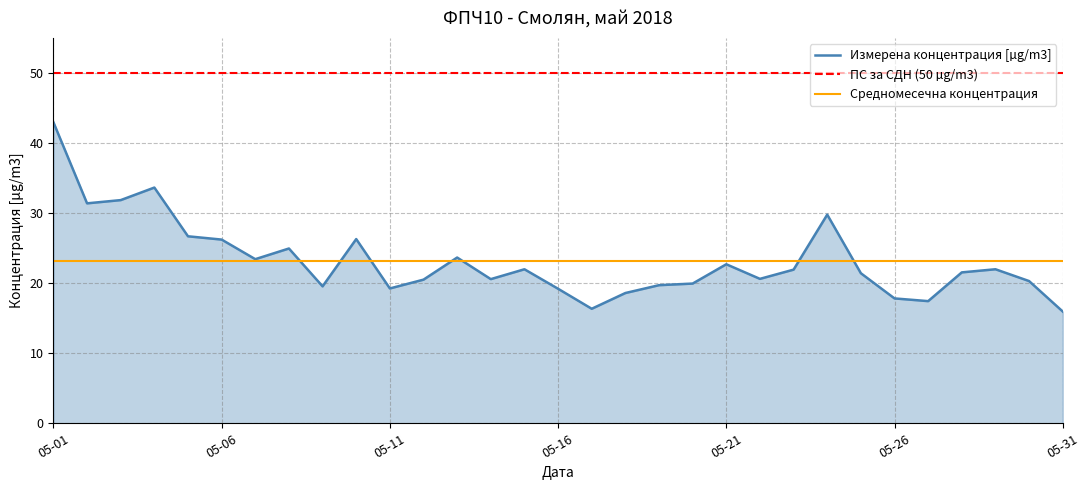

True or false: ПС за СДН (50 µg/m3) and Средномесечна концентрация intersect in this chart.

False